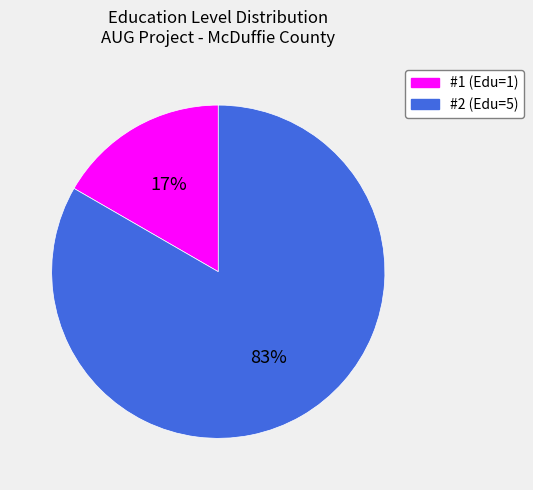

To the nearest percent, what percentage of the pie is #2?

83%